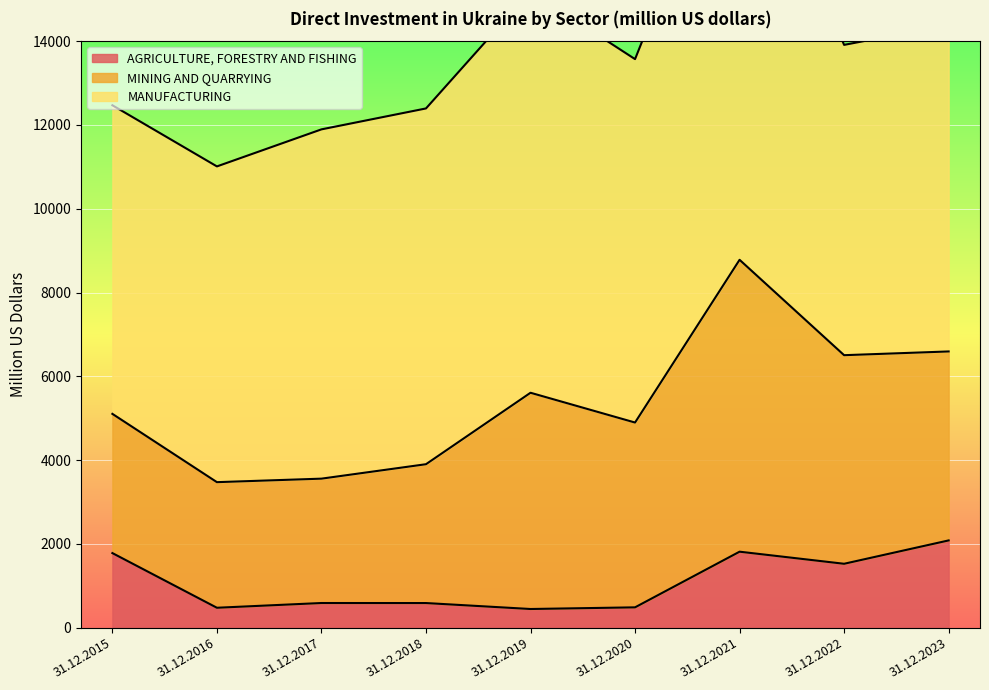

At which category does the chart reach its minimum across all series?

31.12.2019